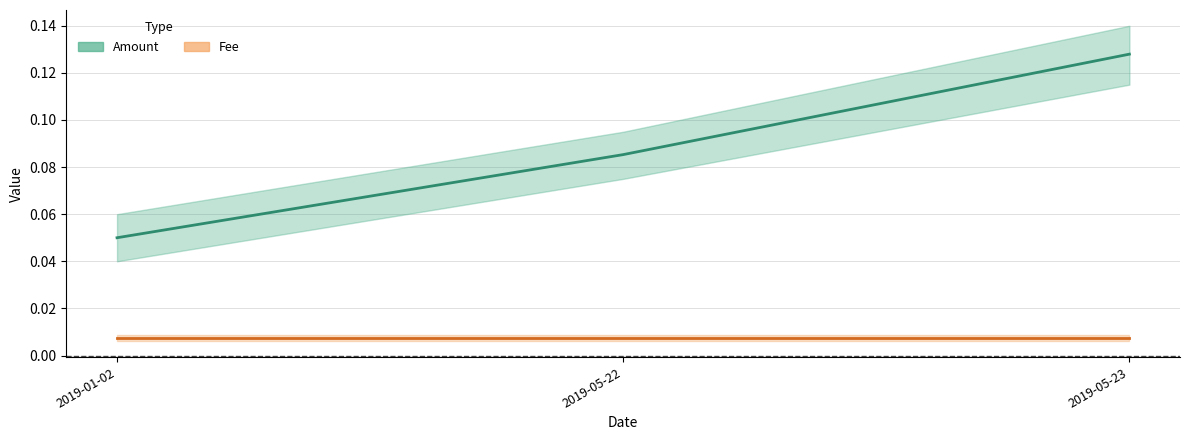

At which label does Amount reach its peak?

2019-05-23